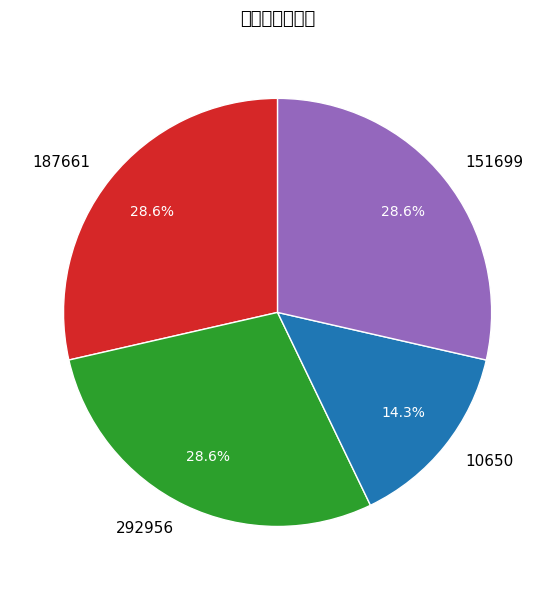

What is the smallest slice in the pie chart?

10650